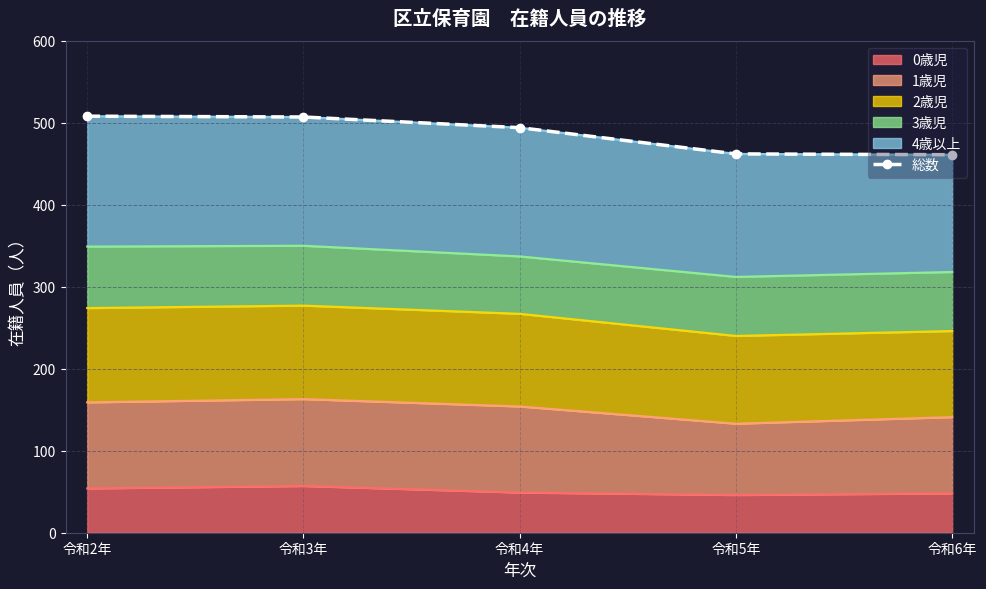

Rank the categories by value from highest to lowest.

令和2年, 令和3年, 令和4年, 令和5年, 令和6年